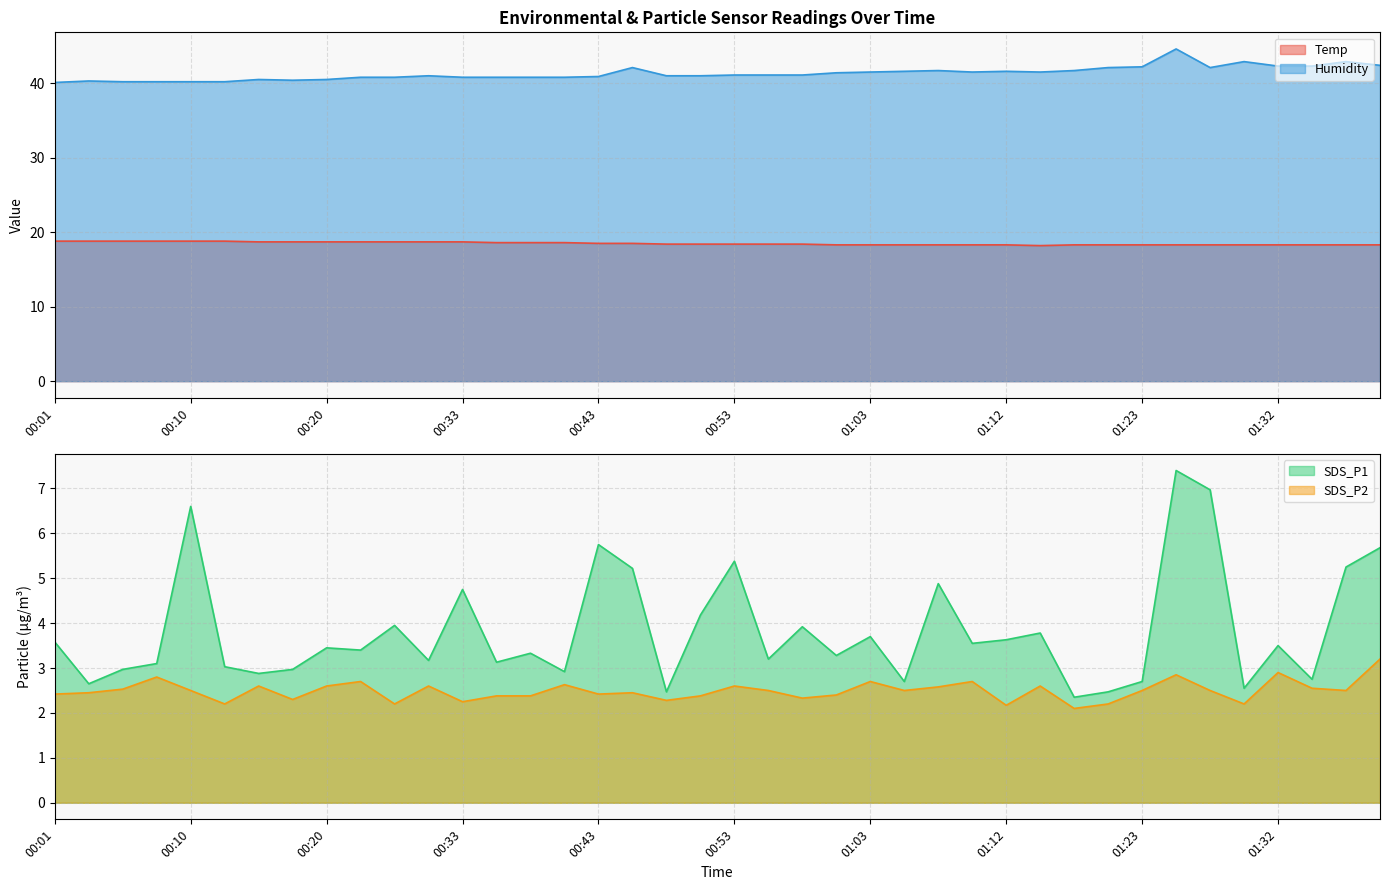

True or false: SDS_P1 has a value of 3.3 at 00:38.

True